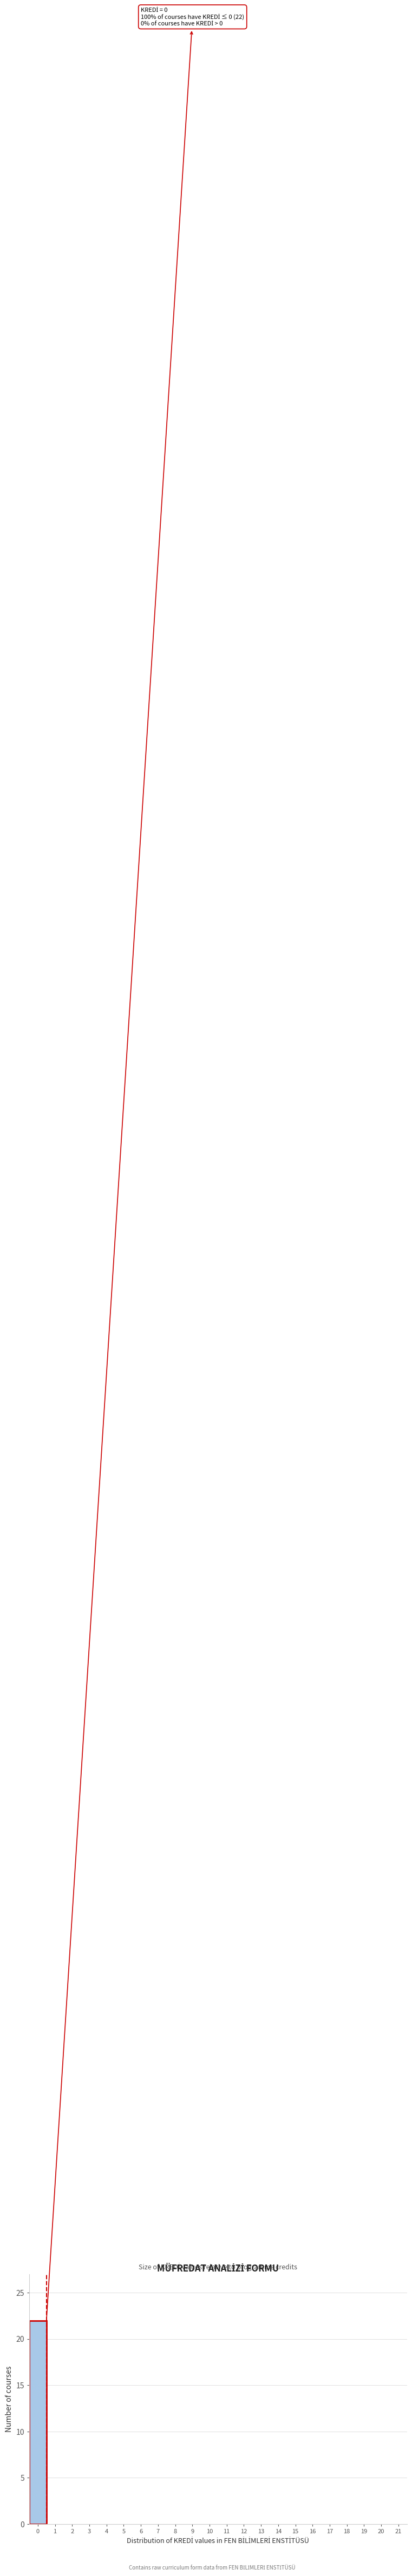

Which range on the x-axis has the tallest bar?

-0.5 to 0.5